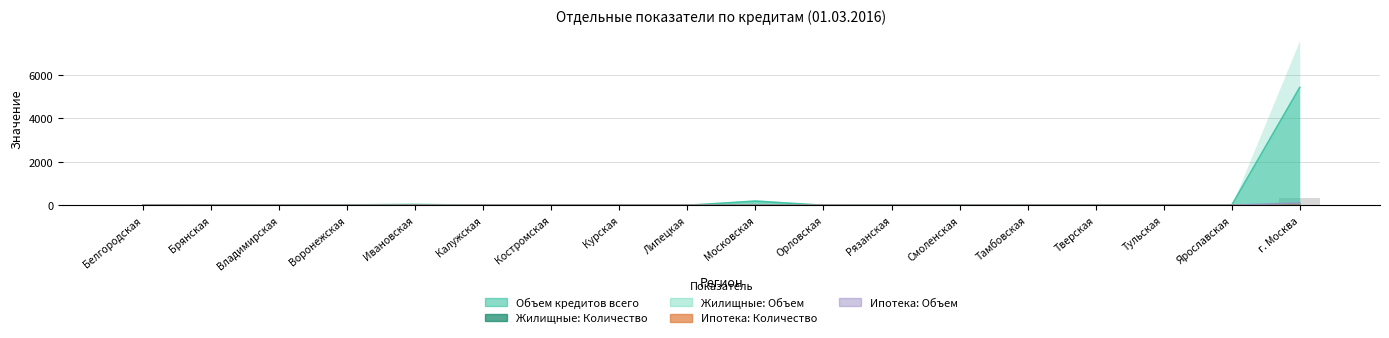

At which label does Жилищные: Объем reach its peak?

г. Москва